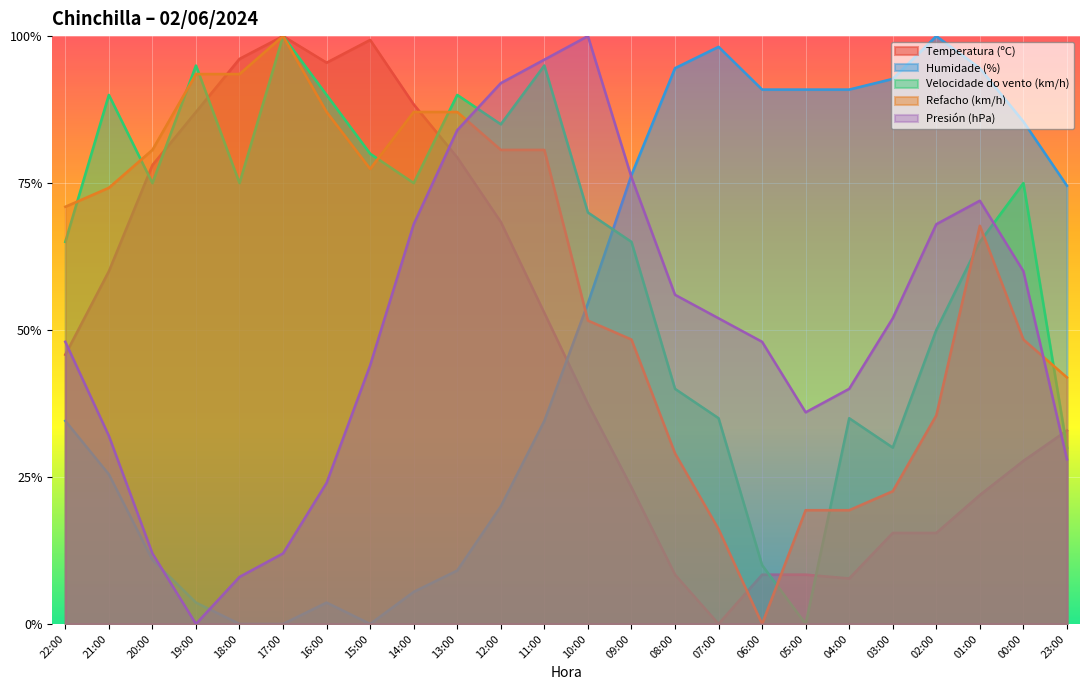

Does the chart display data point markers on the line(s)?

No